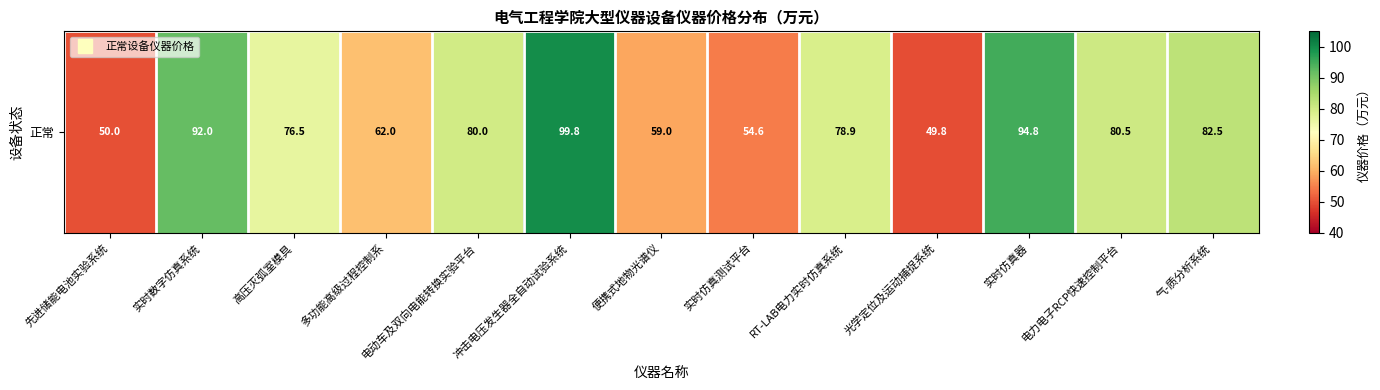

True or false: the data shows 23.8 at 光学定位及运动捕捉系统.

False